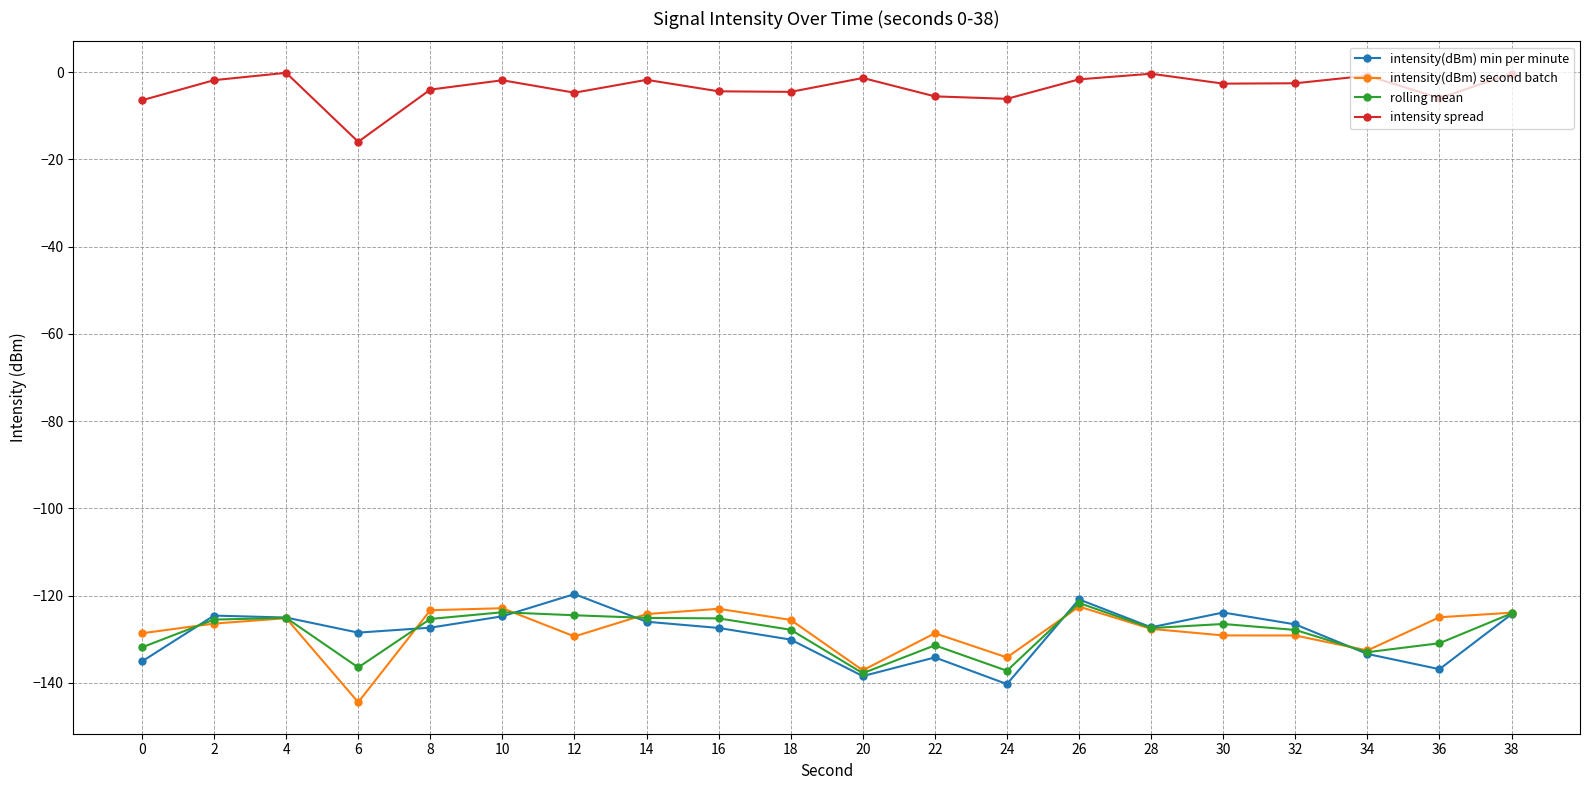

What is the difference between the highest and lowest values at 6?

128.5